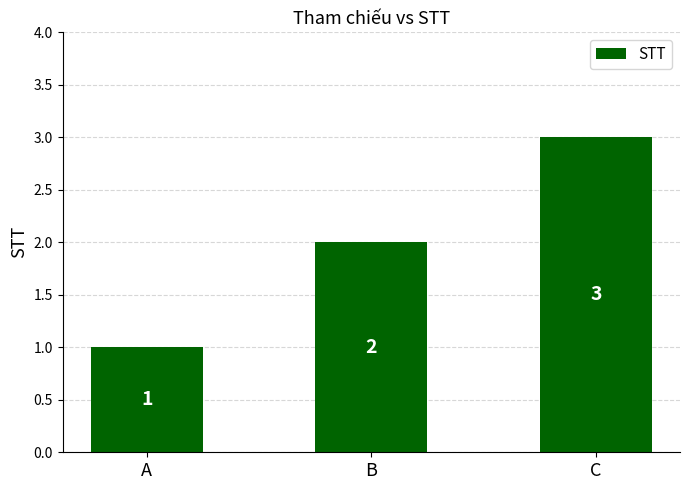

The value at C is 3. True or false?

True